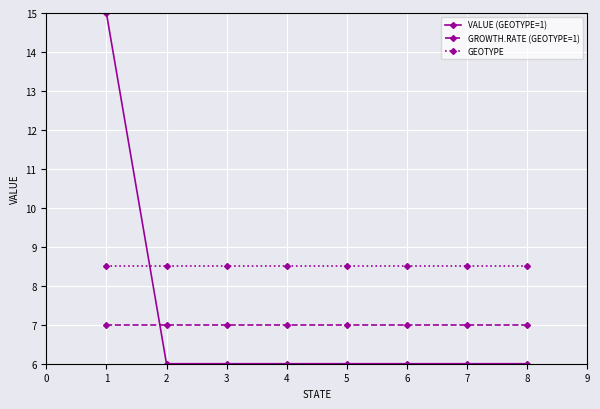

Is it true that GROWTH.RATE (GEOTYPE=1) equals 7.0 at 3?

True